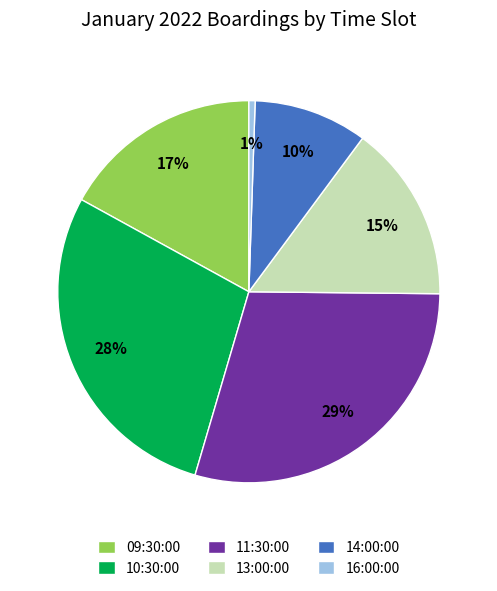

What is the largest slice in the pie chart?

11:30:00